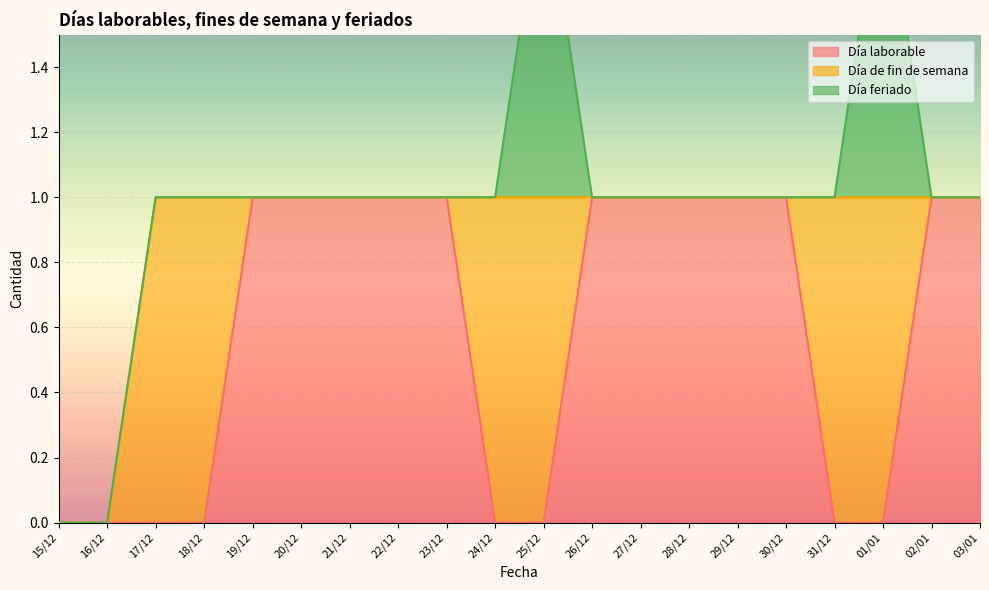

Between which two adjacent categories do Día laborable and Día feriado first intersect?

25/12 and 26/12